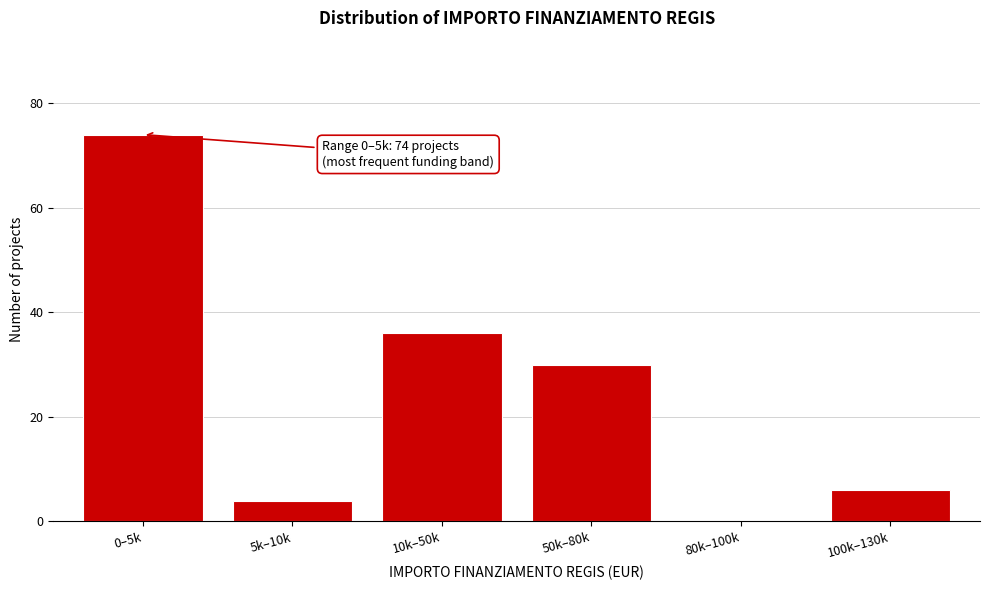

Reading right to left, transcribe all the data shown in this chart.

100k–130k=6	80k–100k=0	50k–80k=30	10k–50k=36	5k–10k=4	0–5k=74